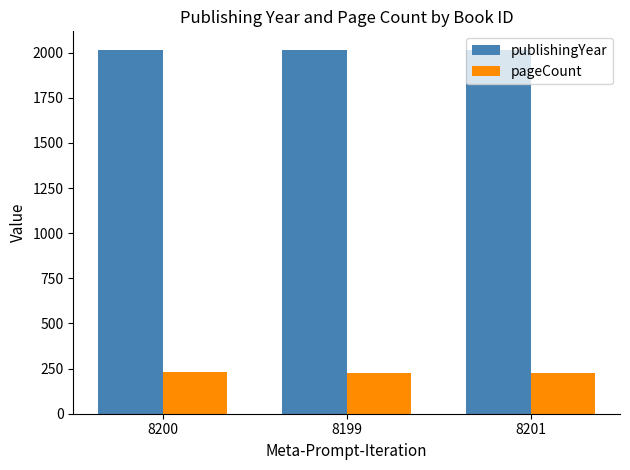

How many bars are there in each group?

2